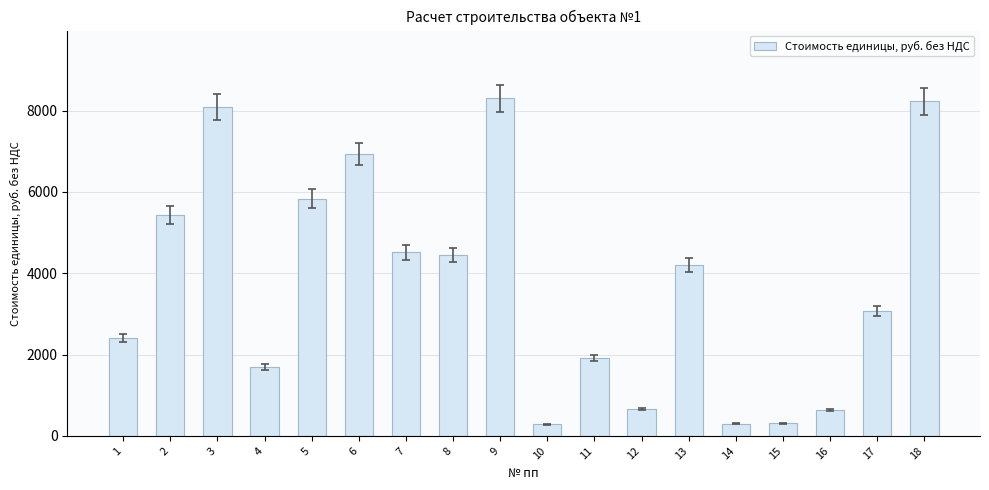

What is the difference between the maximum and minimum values?

8015.2